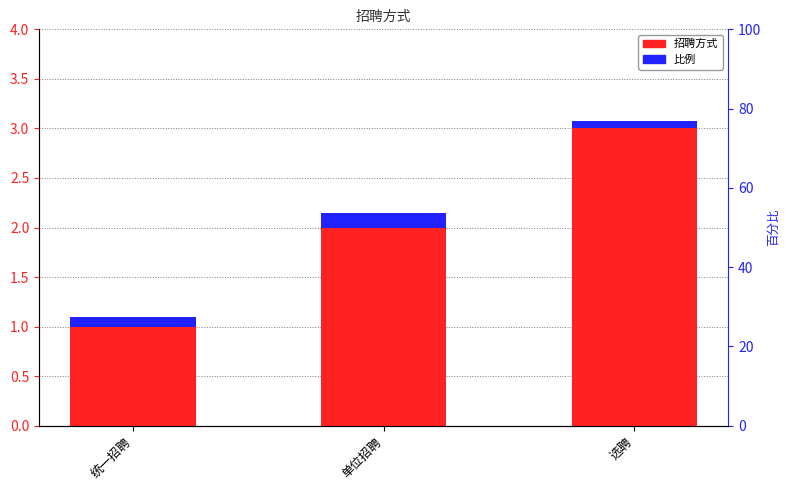

Count the 招聘方式 values in the range 1 to 3.

3